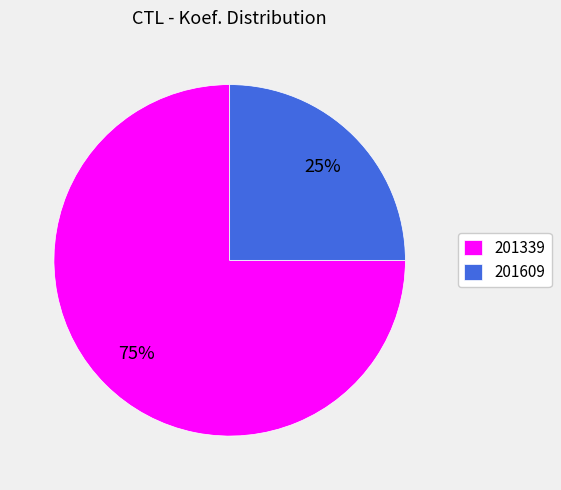

To the nearest percent, what is the difference between the largest and smallest slice percentages?

50%